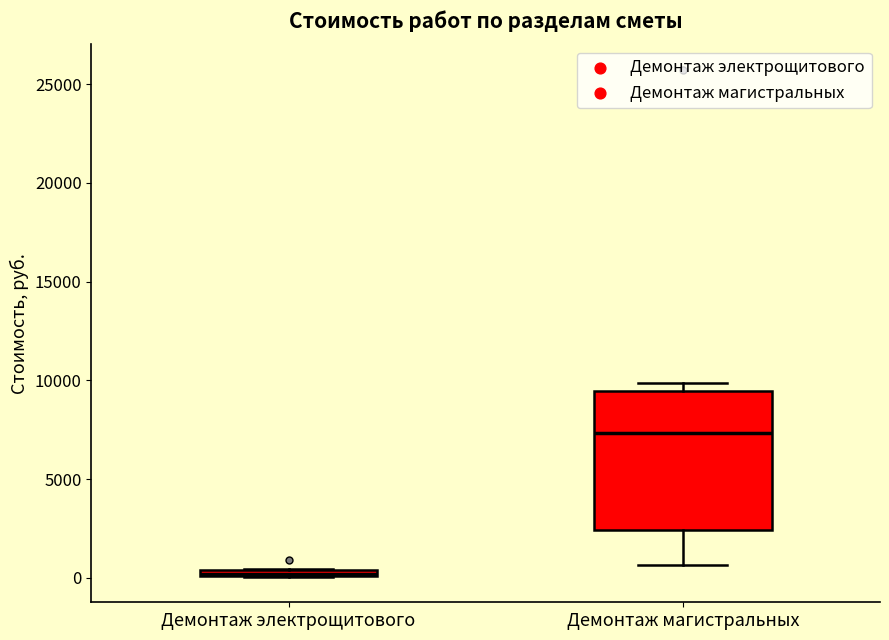

Where is the upper edge of the box for Демонтаж электрощитового on the y-axis? The values are not printed on the chart, so give them approximately, as read against the axis.

500